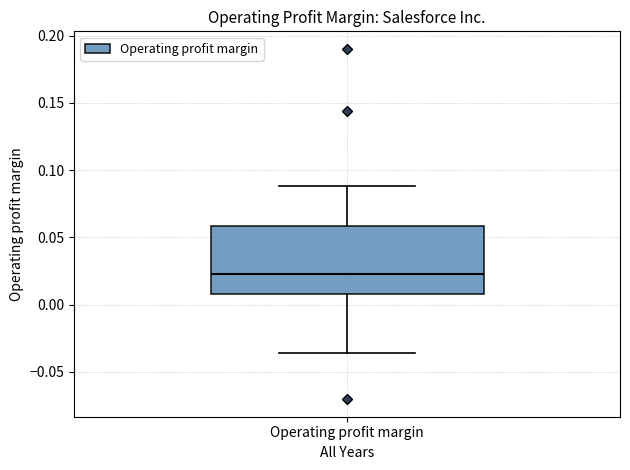

Read this box plot against the y-axis: the position of the median line, the range covered by the box, and the ends of both whiskers. The values are not printed on the chart, so give them approximately, as read against the axis.

median 0.025, box 0.010 to 0.060, whiskers -0.035 to 0.090